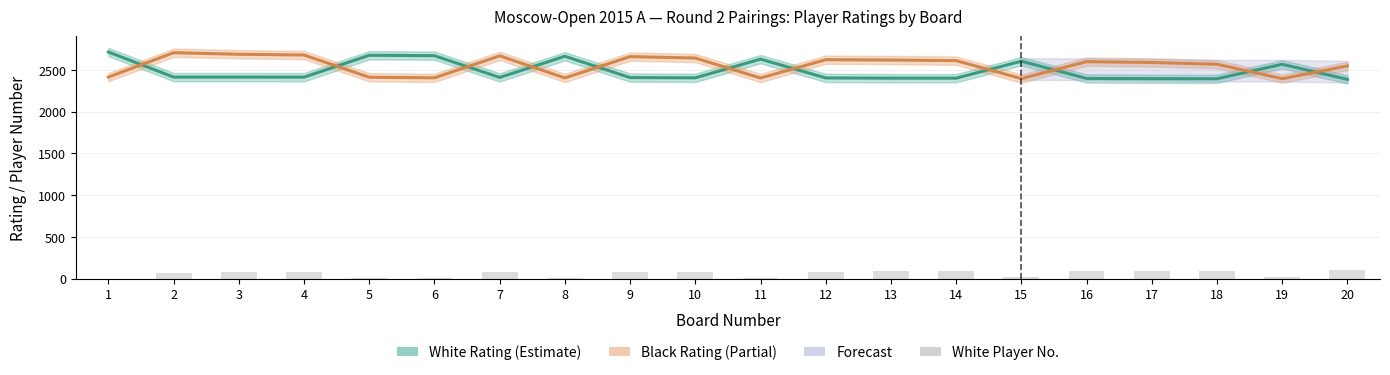

The value of White Player No. at 8 is 7. True or false?

False